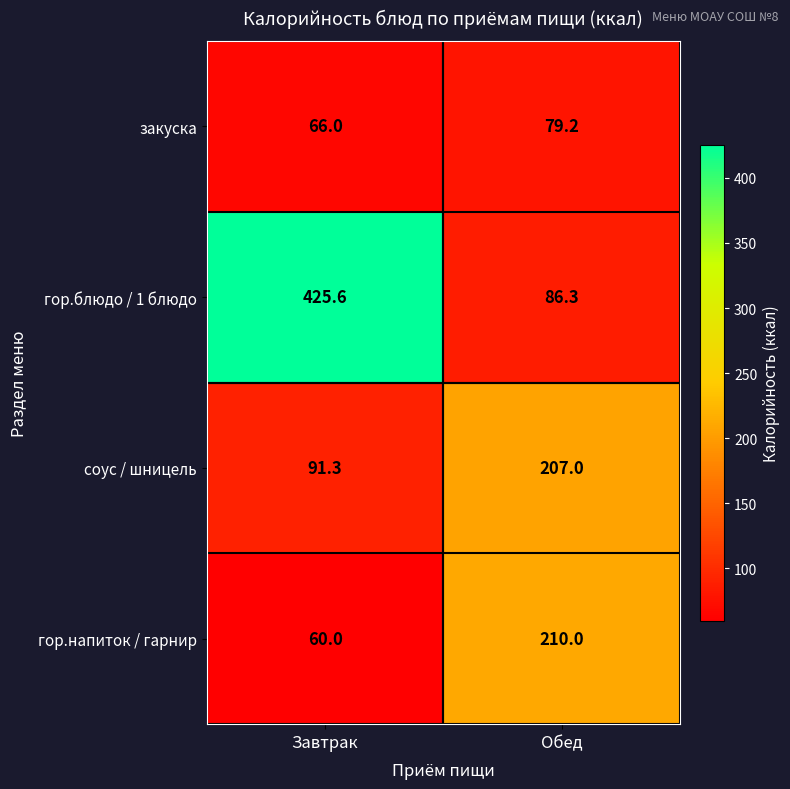

Which series changed the most between Завтрак and Обед?

гор.блюдо / 1 блюдо